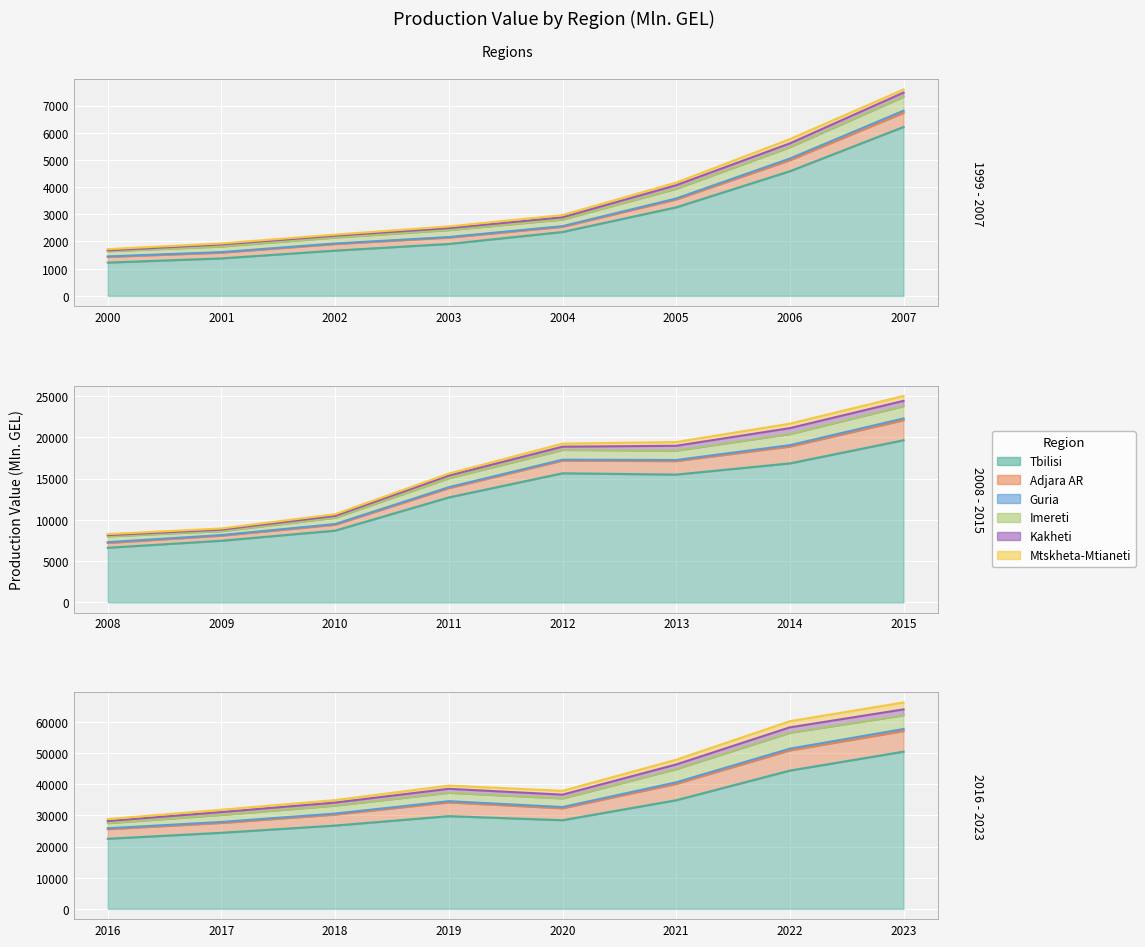

Reading right to left, list all the values displayed in this chart.

Tbilisi: 2023=50486.3	2022=44408.4	2021=34882.1	2020=28464.7	2019=29768.8	2018=26747.0	2017=24429.4	2016=22504.4	2015=19648.9	2014=16844.6	2013=15488.3	2012=15643.8	2011=12718.8	2010=8691.5	2009=7467.6	2008=6615.7	2007=6212.8	2006=4583.6	2005=3255.5	2004=2349.2	2003=1908.3	2002=1664.4	2001=1377.4	2000=1223.5
Adjara AR: 2023=6617.4	2022=6482.3	2021=5258.3	2020=3828.1	2019=4426.1	2018=3532.9	2017=3155.0	2016=3079.6	2015=2426.3	2014=2043.4	2013=1635.8	2012=1541.4	2011=1125.2	2010=714.6	2009=613.9	2008=584.4	2007=518.4	2006=405.3	2005=289.9	2004=189.6	2003=234.9	2002=241.5	2001=211.8	2000=209.1
Guria: 2023=661.1	2022=565.5	2021=508.6	2020=405.0	2019=388.7	2018=326.1	2017=324.2	2016=301.0	2015=219.6	2014=167.6	2013=134.3	2012=110.3	2011=115.0	2010=88.7	2009=74.6	2008=96.2	2007=79.2	2006=62.1	2005=36.4	2004=25.2	2003=19.6	2002=20.0	2001=20.1	2000=17.3
Imereti: 2023=4413.0	2022=5112.4	2021=4229.7	2020=2772.4	2019=2701.6	2018=2553.8	2017=2264.3	2016=1645.0	2015=1497.6	2014=1346.5	2013=1135.5	2012=1185.4	2011=1089.8	2010=762.0	2009=479.5	2008=701.0	2007=512.7	2006=418.1	2005=357.2	2004=243.9	2003=256.1	2002=219.7	2001=206.3	2000=190.5
Kakheti: 2023=1892.6	2022=1729.4	2021=1493.9	2020=1206.0	2019=1269.7	2018=972.4	2017=910.9	2016=681.9	2015=637.2	2014=717.1	2013=584.9	2012=389.1	2011=319.8	2010=226.3	2009=181.7	2008=152.1	2007=154.0	2006=138.9	2005=130.4	2004=81.2	2003=72.6	2002=67.1	2001=74.4	2000=34.7
Mtskheta-Mtianeti: 2023=2232.2	2022=1968.6	2021=1525.0	2020=1225.0	2019=1034.4	2018=798.7	2017=744.5	2016=612.5	2015=592.2	2014=539.3	2013=454.5	2012=371.3	2011=239.1	2010=203.2	2009=138.3	2008=125.3	2007=114.4	2006=154.9	2005=97.8	2004=82.9	2003=61.4	2002=40.6	2001=38.7	2000=42.0